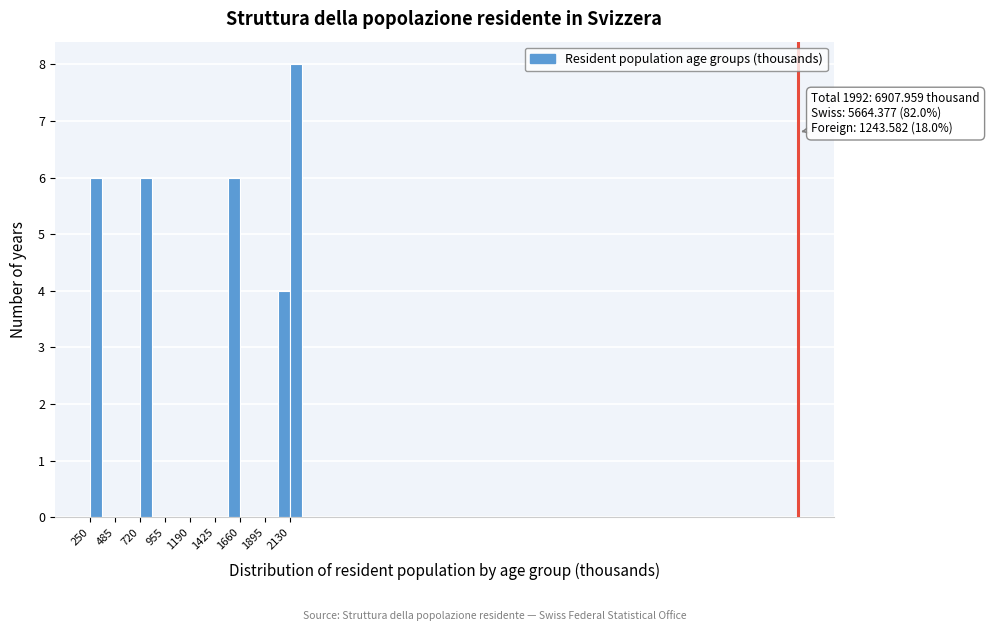

Around what value on the x-axis is the tallest bar? Give the approximate position of its centre, as read against the axis.

2200